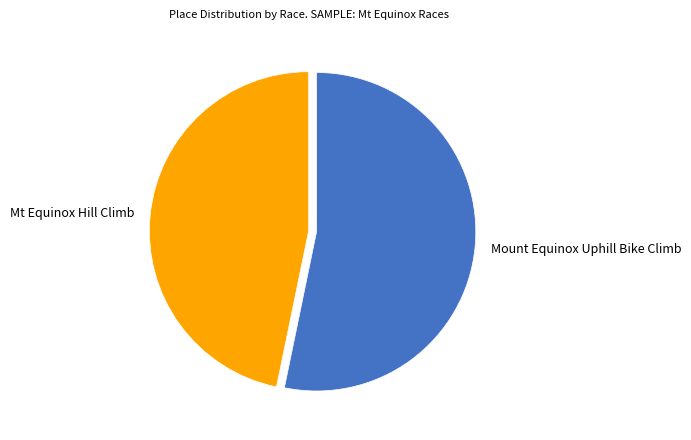

What is the smallest slice in the pie chart?

Mt Equinox Hill Climb